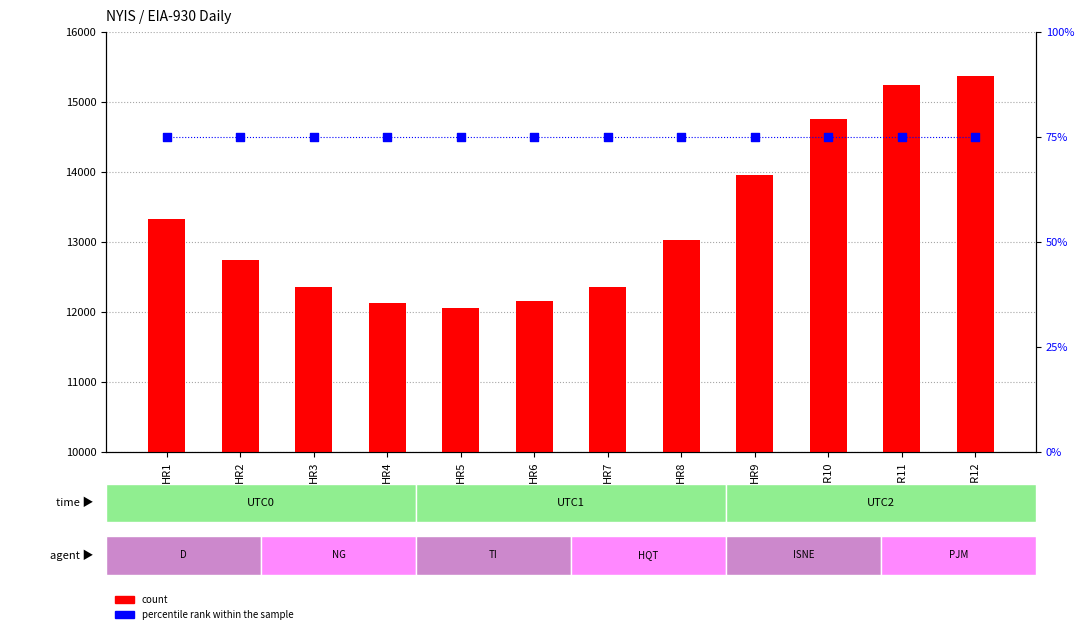

What is the total value across all series at HR1?

13411